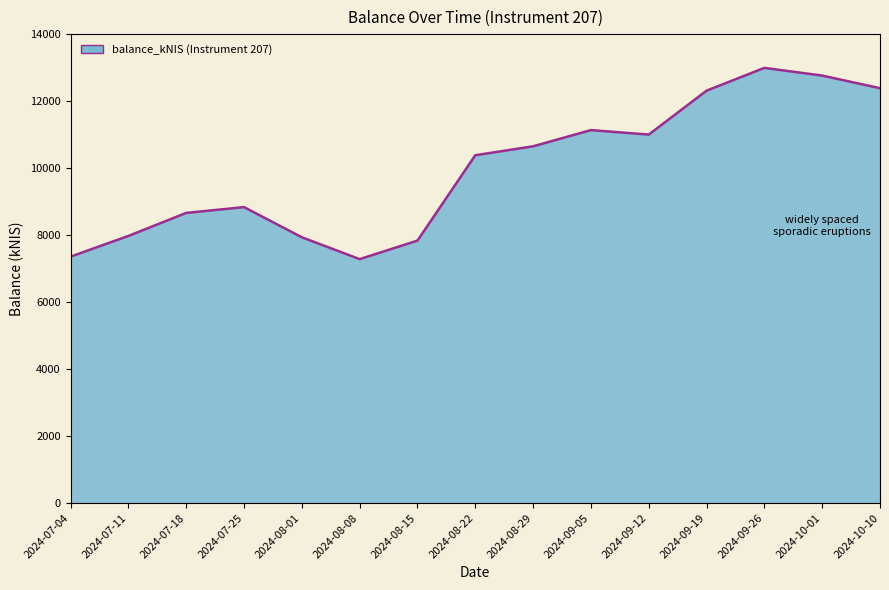

What is the difference between the maximum and minimum values?

5710.4